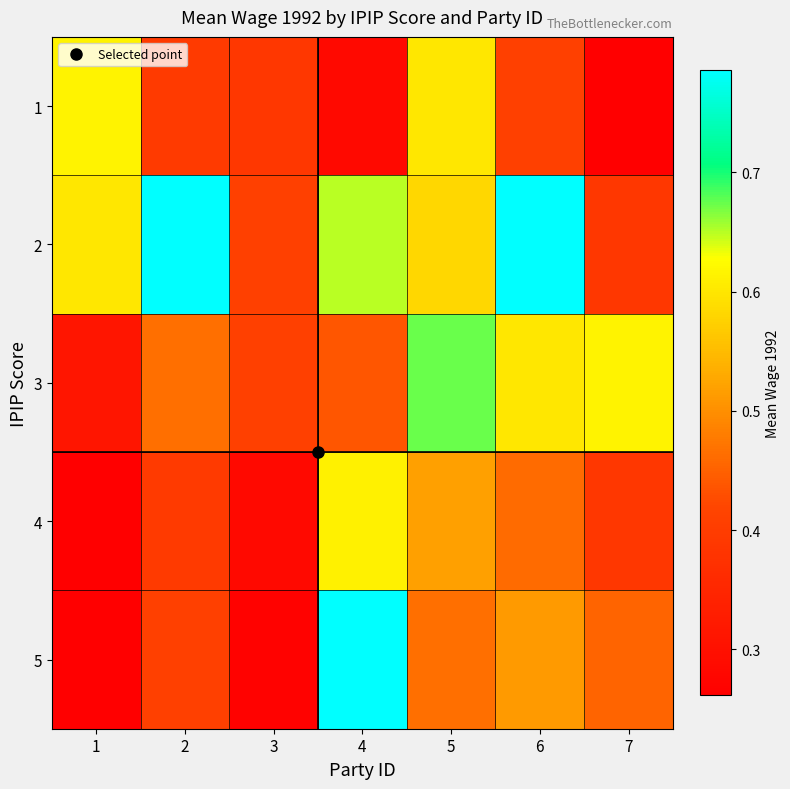

Reading left to right, what are all the values shown in this chart?

1: 1=0.6	2=0.4	3=0.4	4=0.3	5=0.6	6=0.4	7=0.3
2: 1=0.6	2=0.8	3=0.4	4=0.7	5=0.6	6=0.8	7=0.4
3: 1=0.3	2=0.5	3=0.4	4=0.4	5=0.7	6=0.6	7=0.6
4: 1=0.3	2=0.4	3=0.3	4=0.6	5=0.5	6=0.5	7=0.4
5: 1=0.3	2=0.4	3=0.3	4=0.8	5=0.5	6=0.5	7=0.5